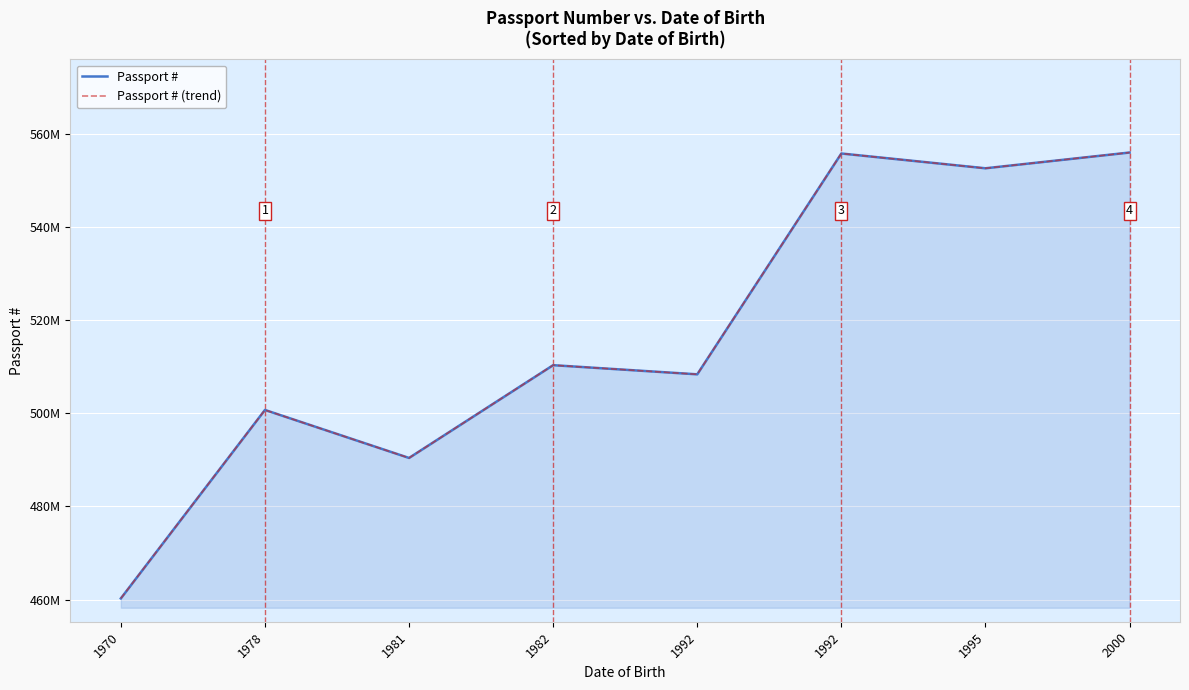

Which category has the highest value in the Passport # (trend) series?

2000